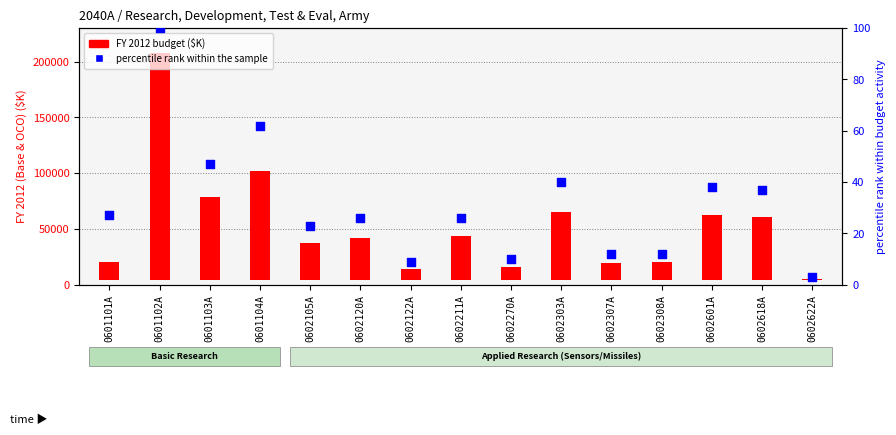

Which series has the largest Y range (max minus min)?

FY 2012 budget ($K)